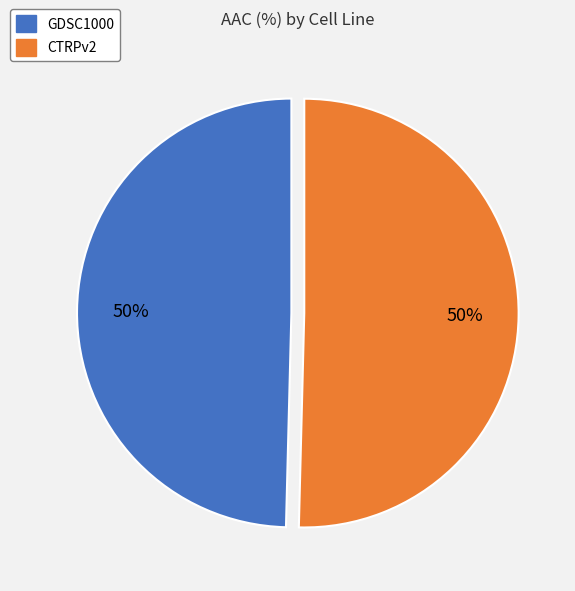

Is the sum of CTRPv2 and GDSC1000 greater than half?

Yes